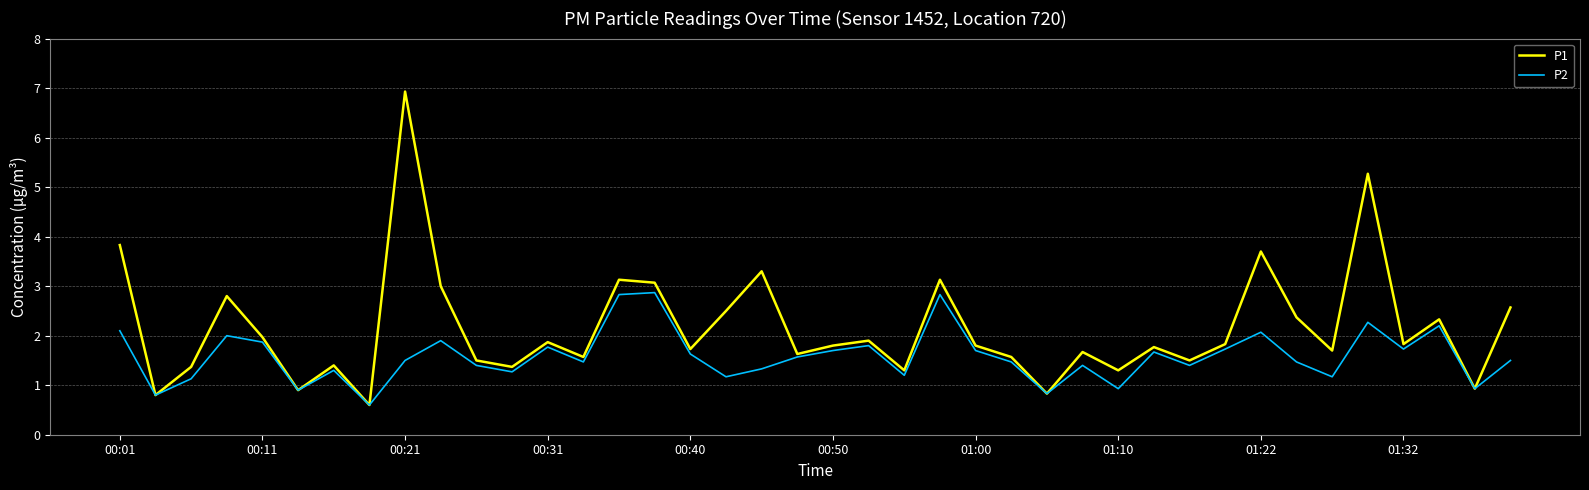

What is the greatest value displayed?

6.9